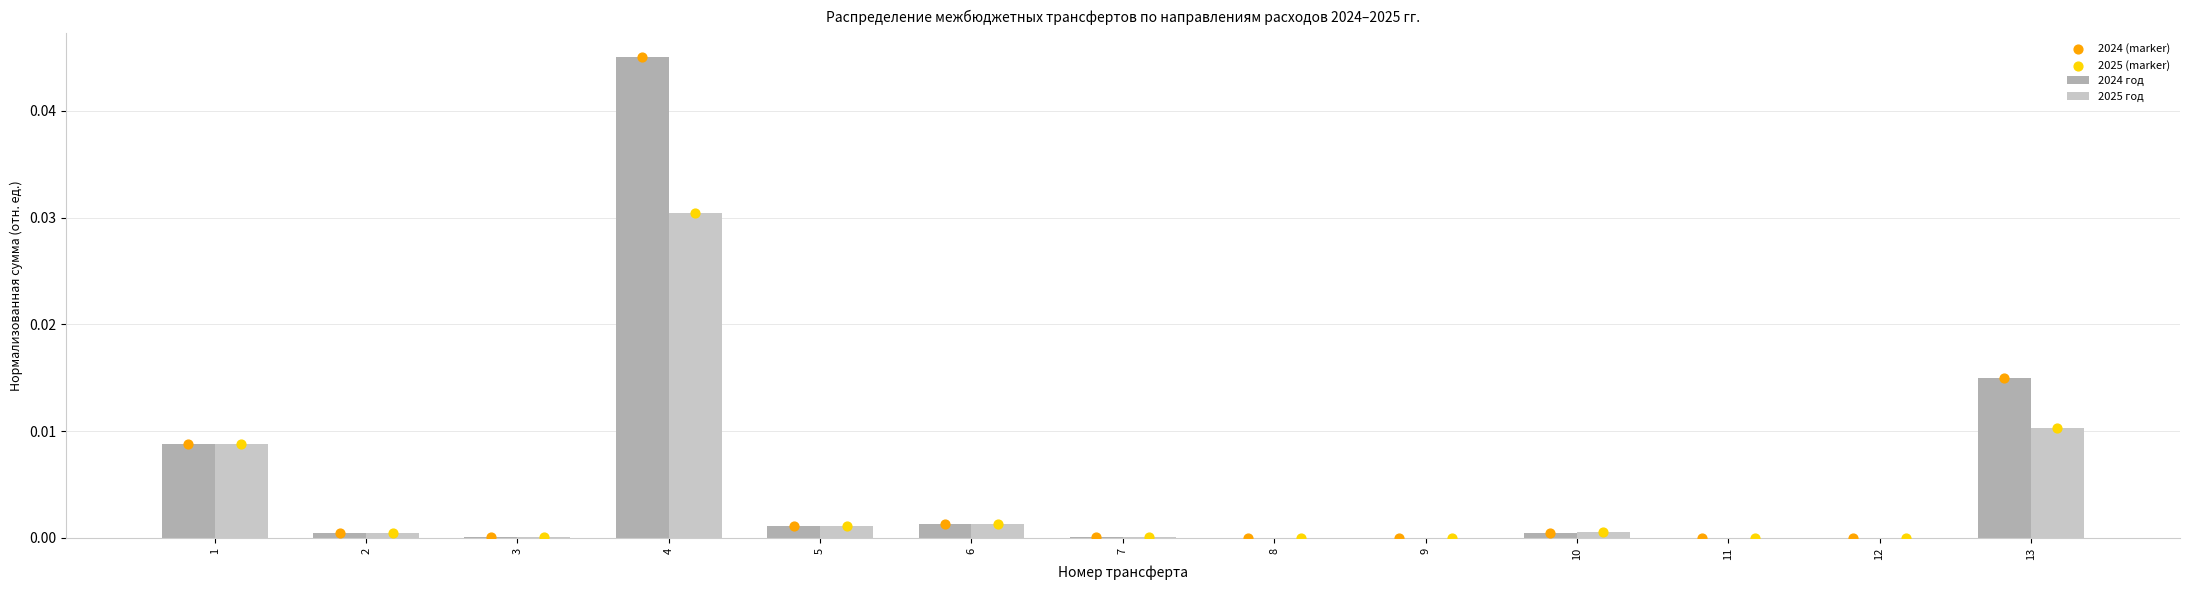

Which series contains the lowest Y value?

2024 год